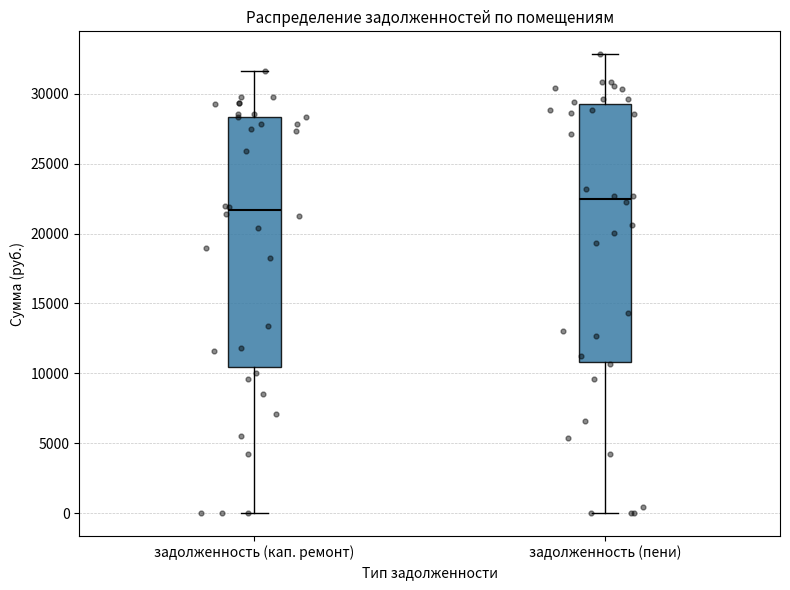

Reading left to right, read every box against the y-axis: the position of its median line, the range the box covers, and the ends of its whiskers. The values are not printed on the chart, so give them approximately, as read against the axis.

задолженность (кап. ремонт): median 21500, box 10500 to 28500, whiskers 0 to 31500
задолженность (пени): median 22500, box 11000 to 29500, whiskers 0 to 33000